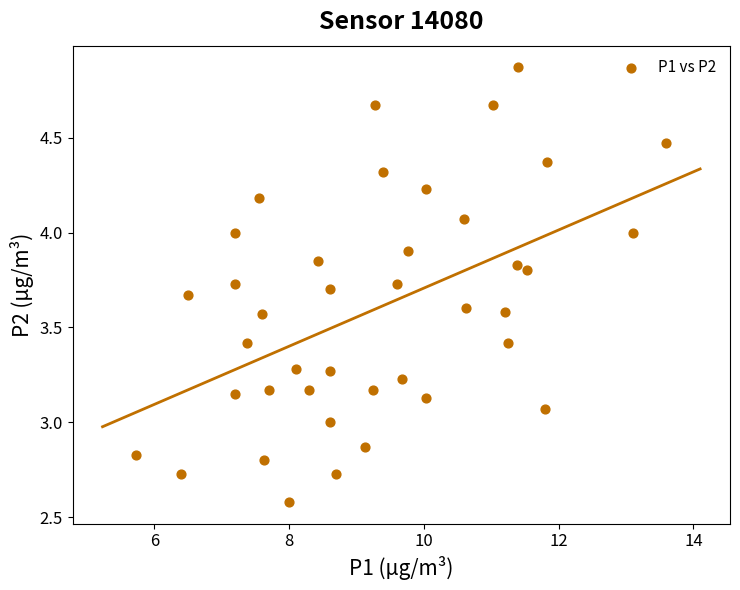

What is the range of X values (max minus min)?

7.9